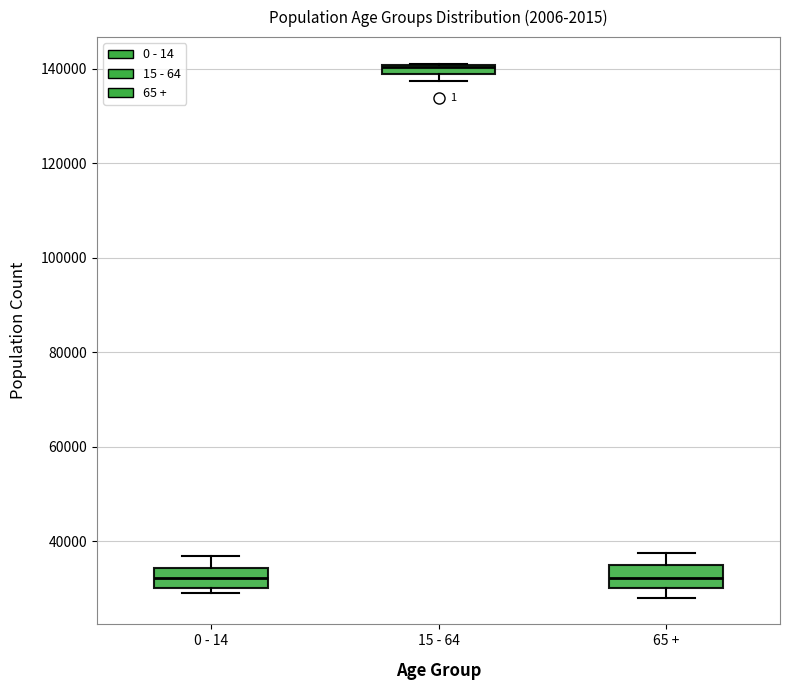

Where is the upper edge of the box for 65 + on the y-axis? The values are not printed on the chart, so give them approximately, as read against the axis.

36000